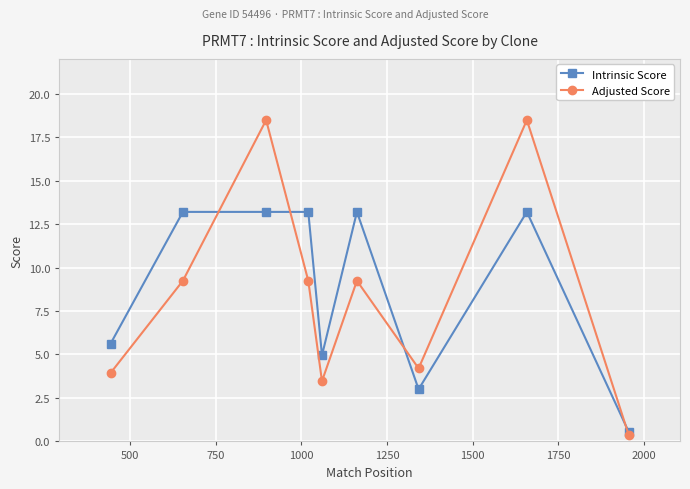

Which series has the largest total across all categories?

Intrinsic Score